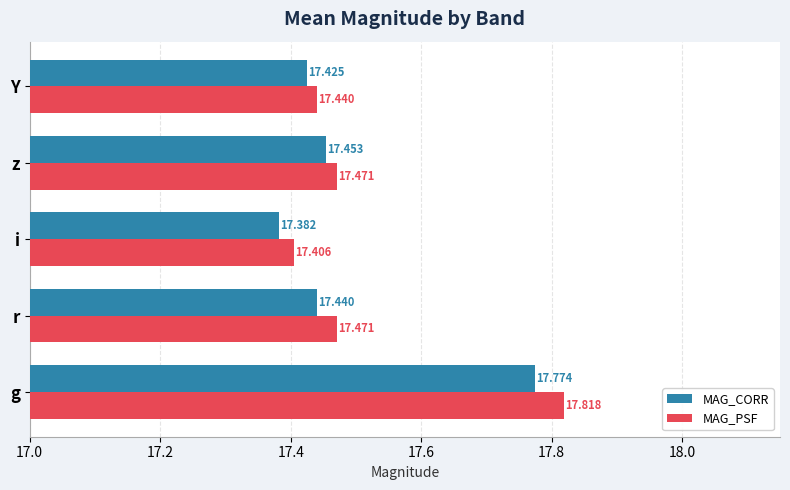

At which category does the chart reach its minimum across all series?

i